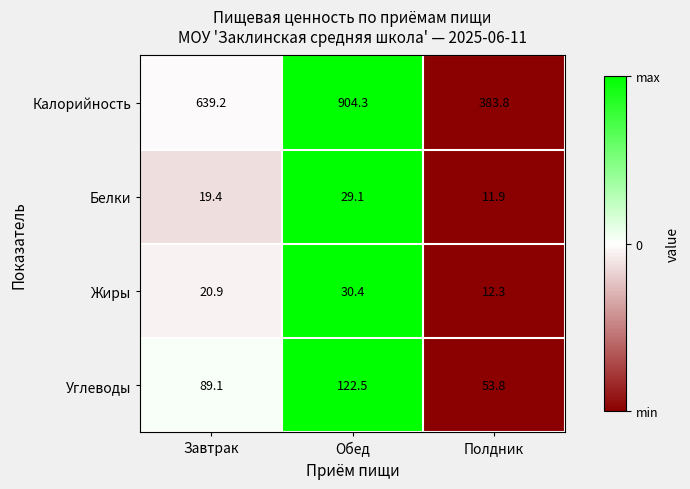

What value does the Калорийность series have at Завтрак?

639.2